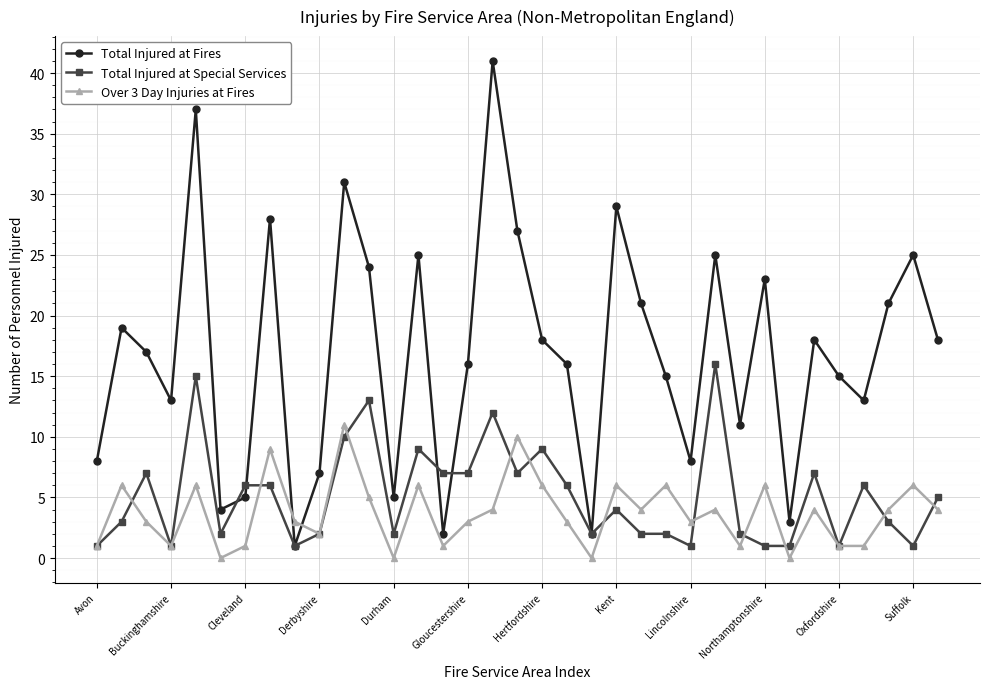

True or false: Total Injured at Special Services has more than 2 interior local peaks.

True